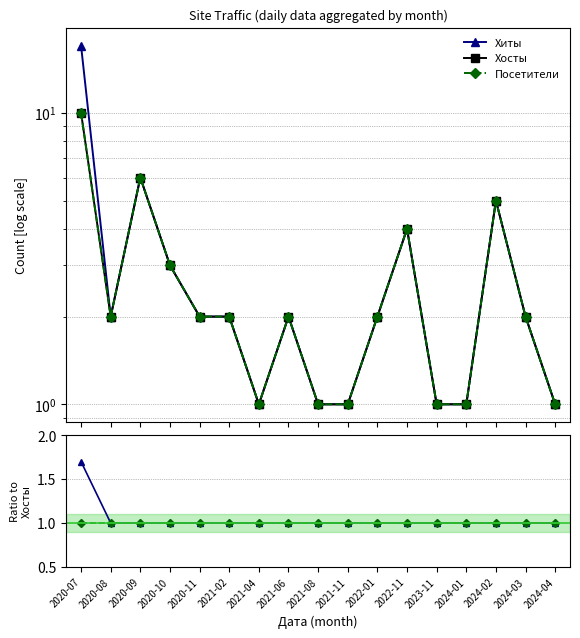

Reading right to left, extract all data points from this chart.

Хиты: 1.0	2.0	5.0	1.0	1.0	4.0	2.0	1.0	1.0	2.0	1.0	2.0	2.0	3.0	6.0	2.0	17.0
Хосты: 1.0	2.0	5.0	1.0	1.0	4.0	2.0	1.0	1.0	2.0	1.0	2.0	2.0	3.0	6.0	2.0	10.0
Посетители: 1.0	2.0	5.0	1.0	1.0	4.0	2.0	1.0	1.0	2.0	1.0	2.0	2.0	3.0	6.0	2.0	10.0
Хиты / Хосты: 1.0	1.0	1.0	1.0	1.0	1.0	1.0	1.0	1.0	1.0	1.0	1.0	1.0	1.0	1.0	1.0	1.7
Посетители / Хосты: 1.0	1.0	1.0	1.0	1.0	1.0	1.0	1.0	1.0	1.0	1.0	1.0	1.0	1.0	1.0	1.0	1.0